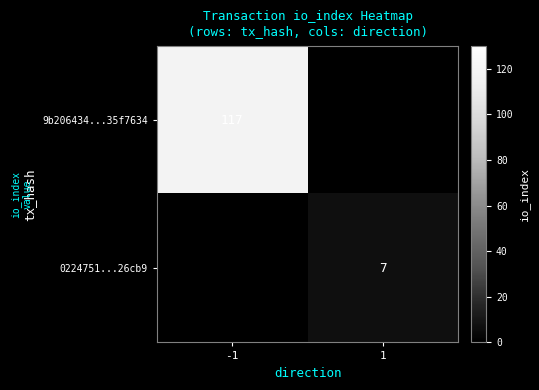

The value of 9b206434...35f7634 at -1 is 196. True or false?

False